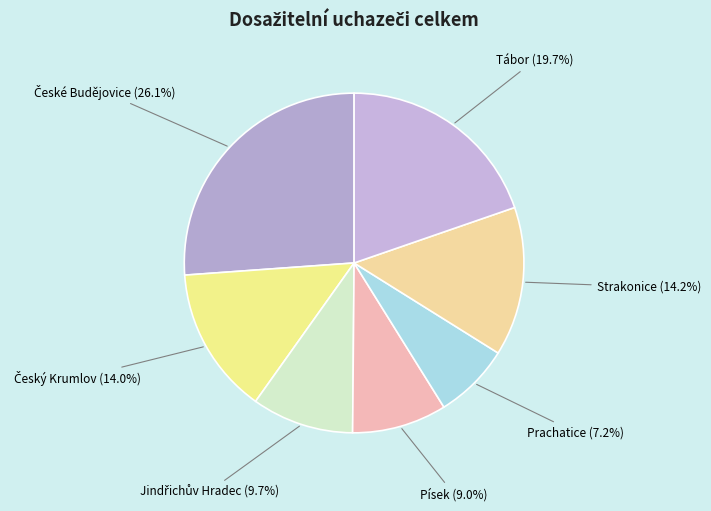

Is there any slice that represents more than half of the pie?

No